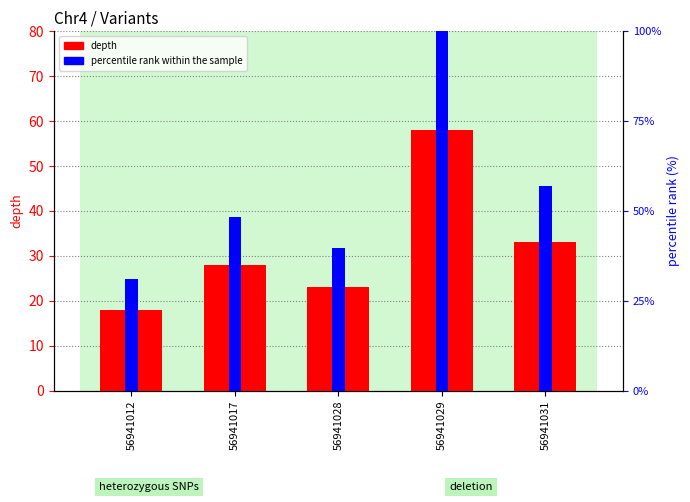

What is the maximum value shown in the chart?

100.0